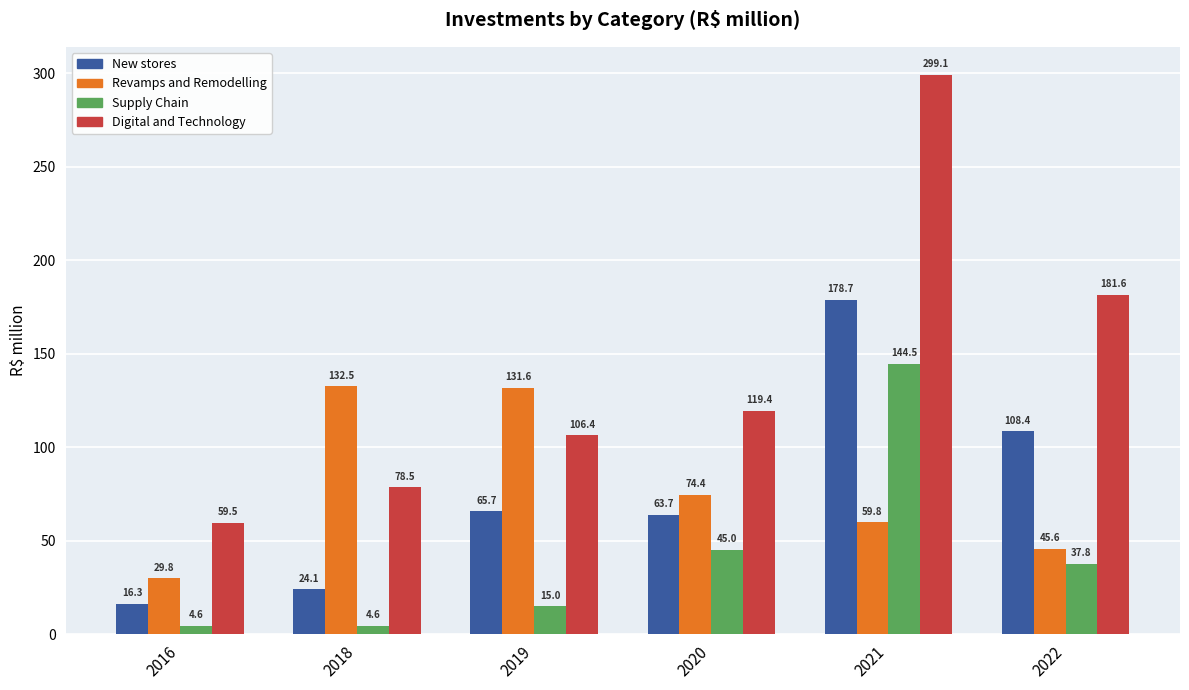

Which label corresponds to the largest value in the chart?

2021